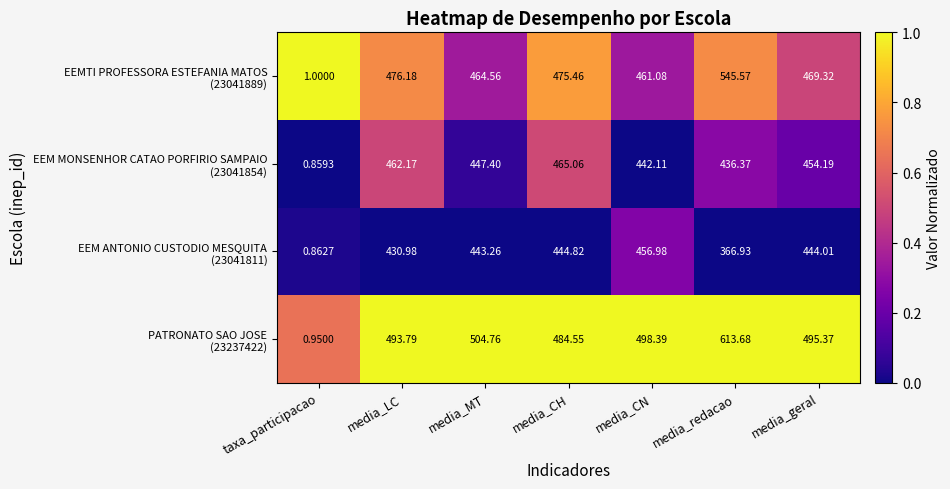

Which label corresponds to the smallest value in the chart?

taxa_participacao